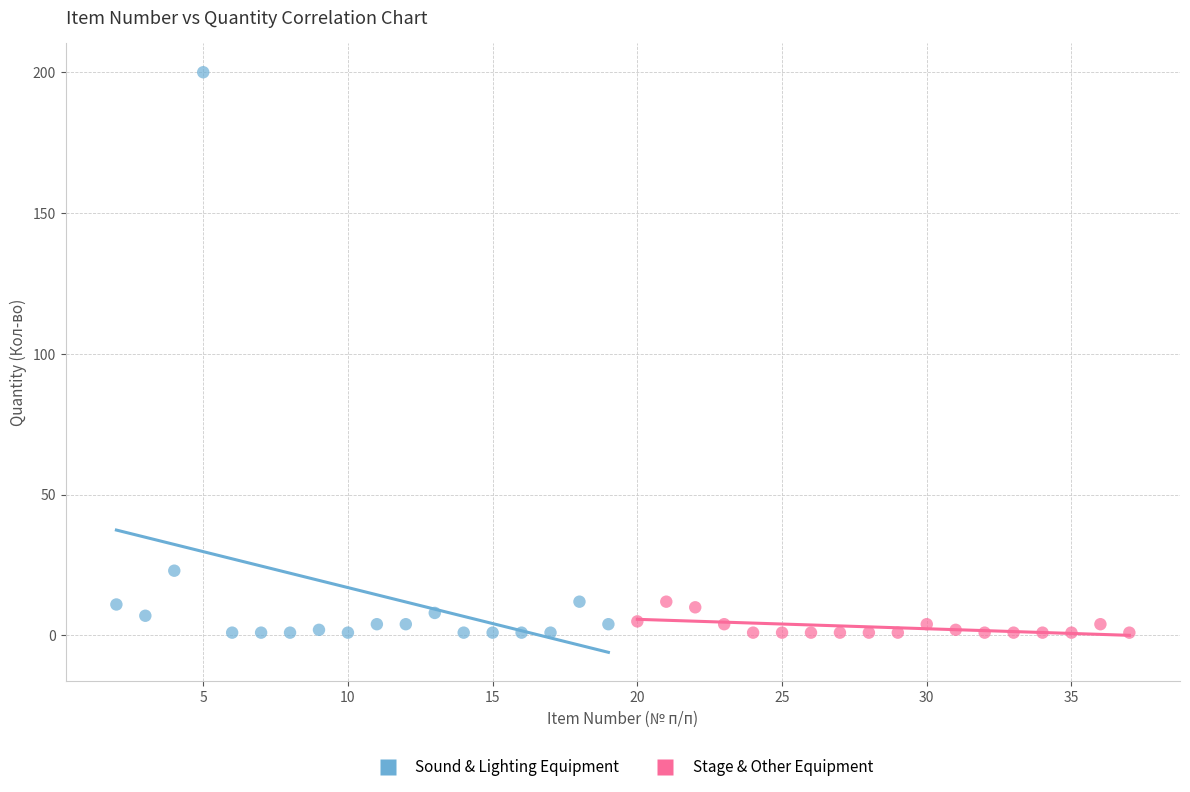

Which series has the largest Y range (max minus min)?

Sound & Lighting Equipment